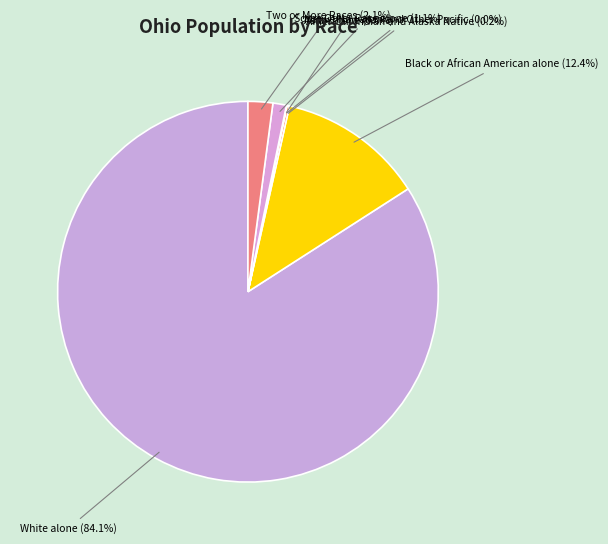

Is there any slice that represents more than half of the pie?

Yes